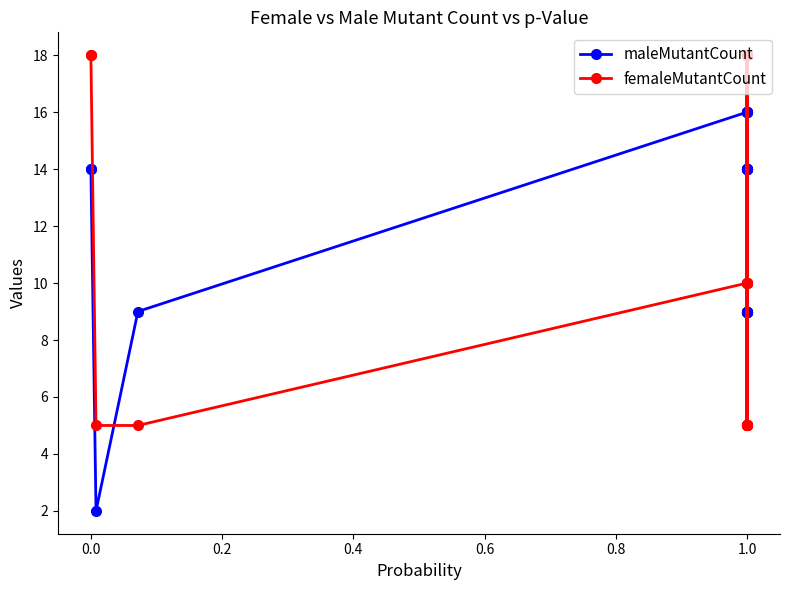

True or false: maleMutantCount and femaleMutantCount cross at least once.

True